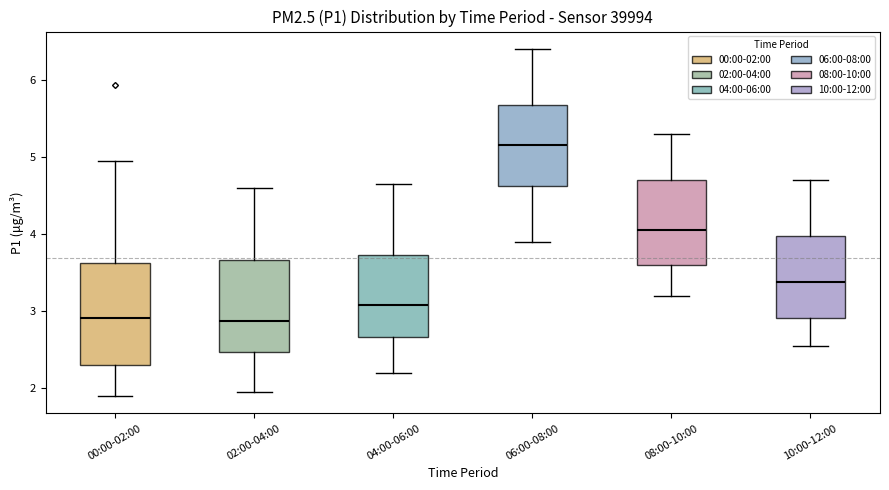

Reading left to right, transcribe this box plot: for each box, give where its median line is, the range the box spans, and where its two whiskers end, as read against the y-axis. The values are not printed on the chart, so give them approximately, as read against the axis.

00:00-02:00: median 2.9, box 2.3 to 3.6, whiskers 1.9 to 5.0
02:00-04:00: median 2.9, box 2.5 to 3.7, whiskers 2.0 to 4.6
04:00-06:00: median 3.1, box 2.7 to 3.7, whiskers 2.2 to 4.7
06:00-08:00: median 5.2, box 4.6 to 5.7, whiskers 3.9 to 6.4
08:00-10:00: median 4.1, box 3.6 to 4.7, whiskers 3.2 to 5.3
10:00-12:00: median 3.4, box 2.9 to 4.0, whiskers 2.6 to 4.7